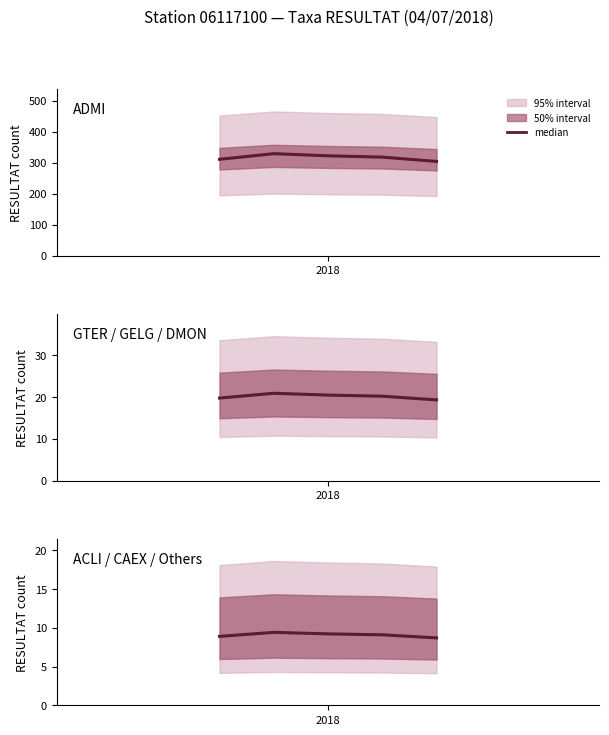

What is the sum of all values?

45.3